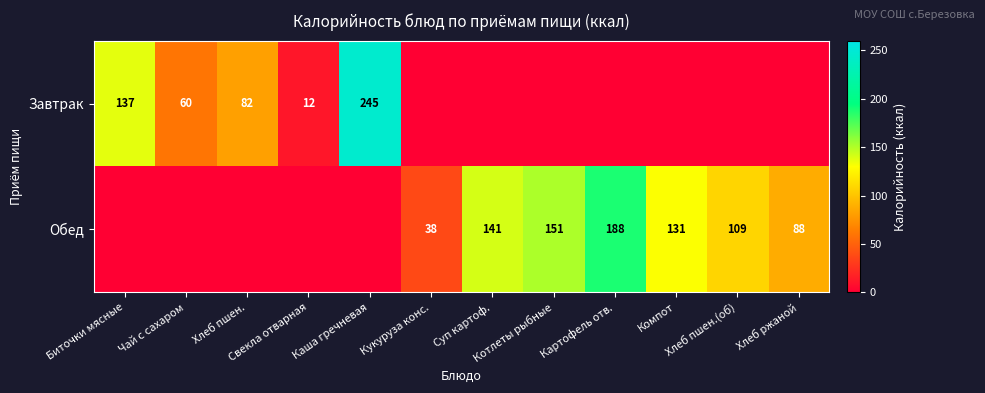

The value of Обед at Каша гречневая is 0.0. True or false?

True